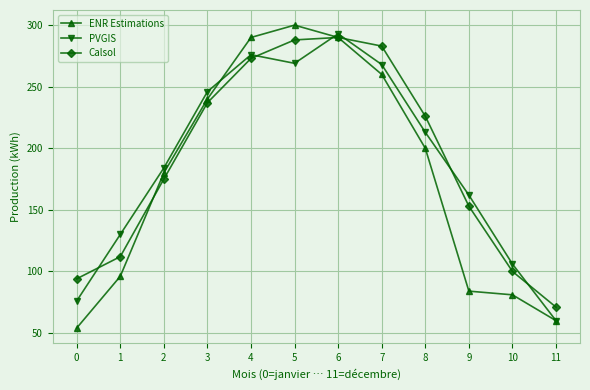

Rank the series at 1 from lowest to highest value.

ENR Estimations, Calsol, PVGIS